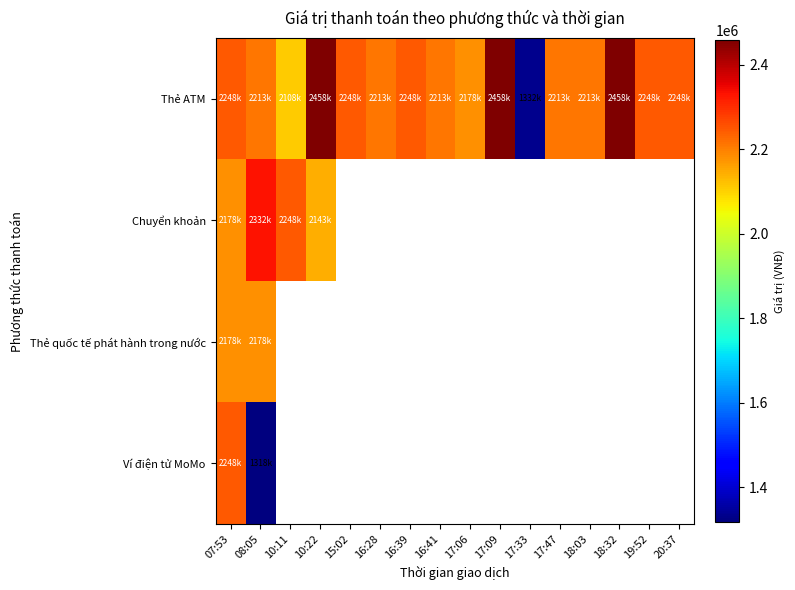

The value of Chuyển khoản at 07:53 is 3813911.6. True or false?

False